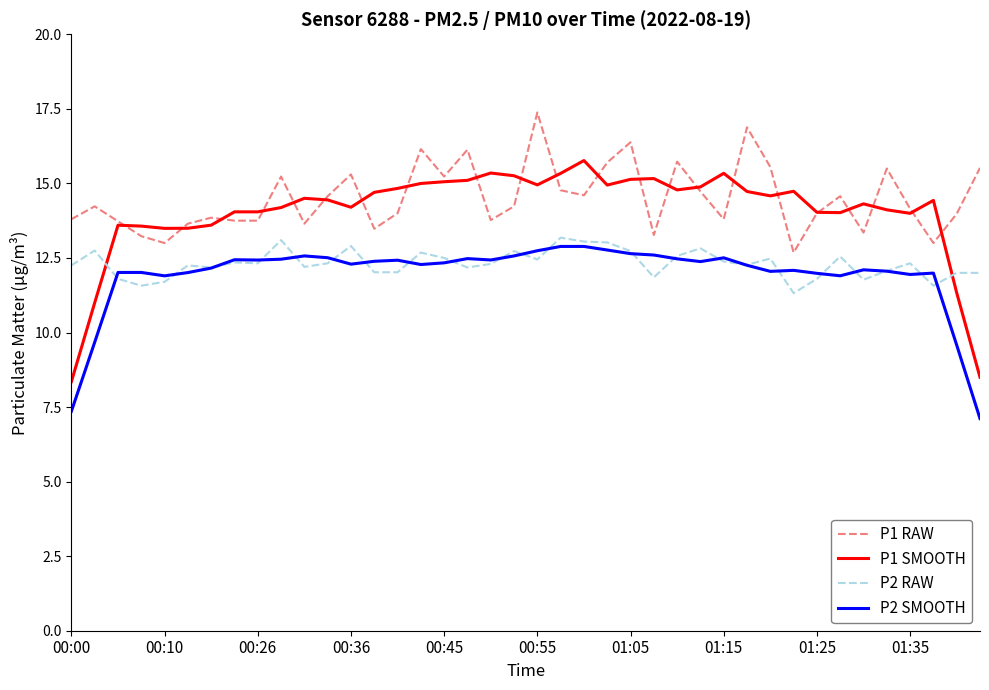

What is the lowest value of the P1 SMOOTH series?

8.4